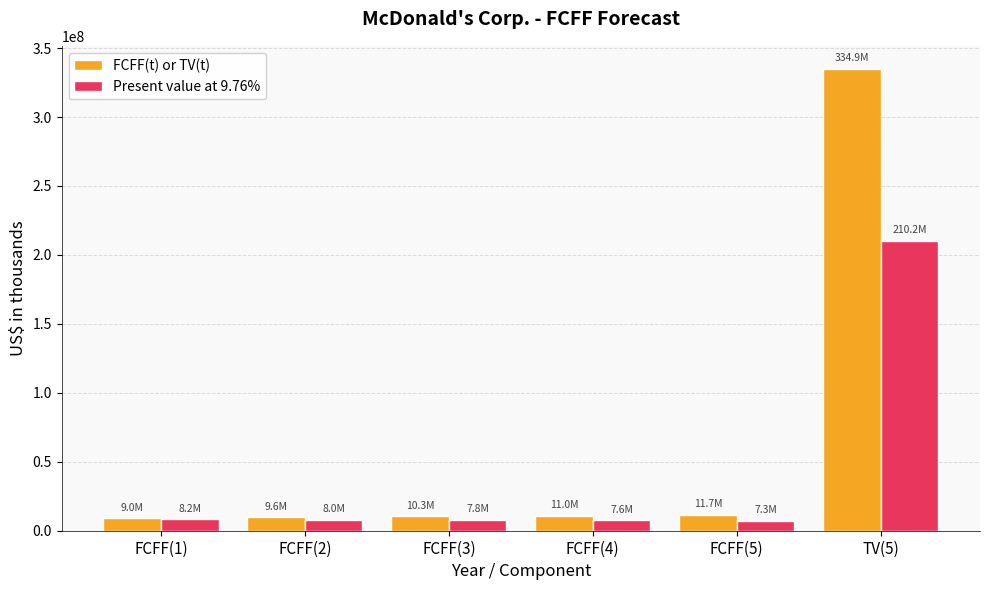

List the series in order of their overall mean, highest first.

FCFF(t) or TV(t), Present value at 9.76%